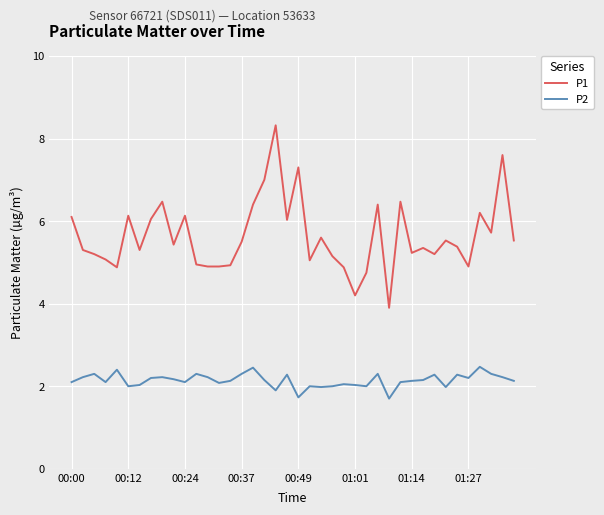

True or false: P1 and P2 intersect in this chart.

False